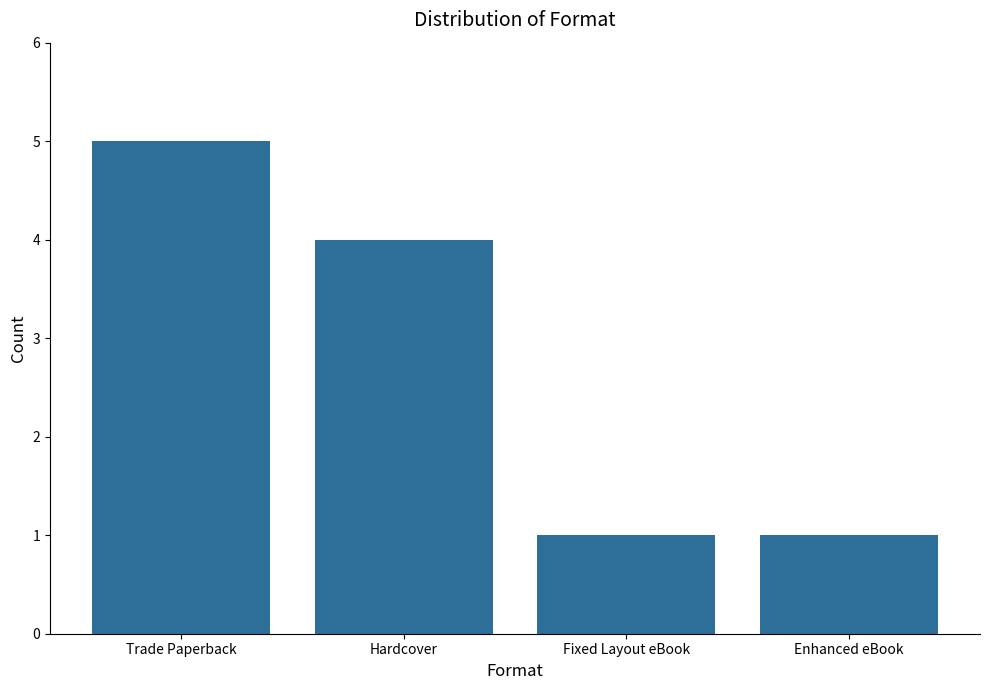

What is the change in value from Hardcover to Enhanced eBook?

-3